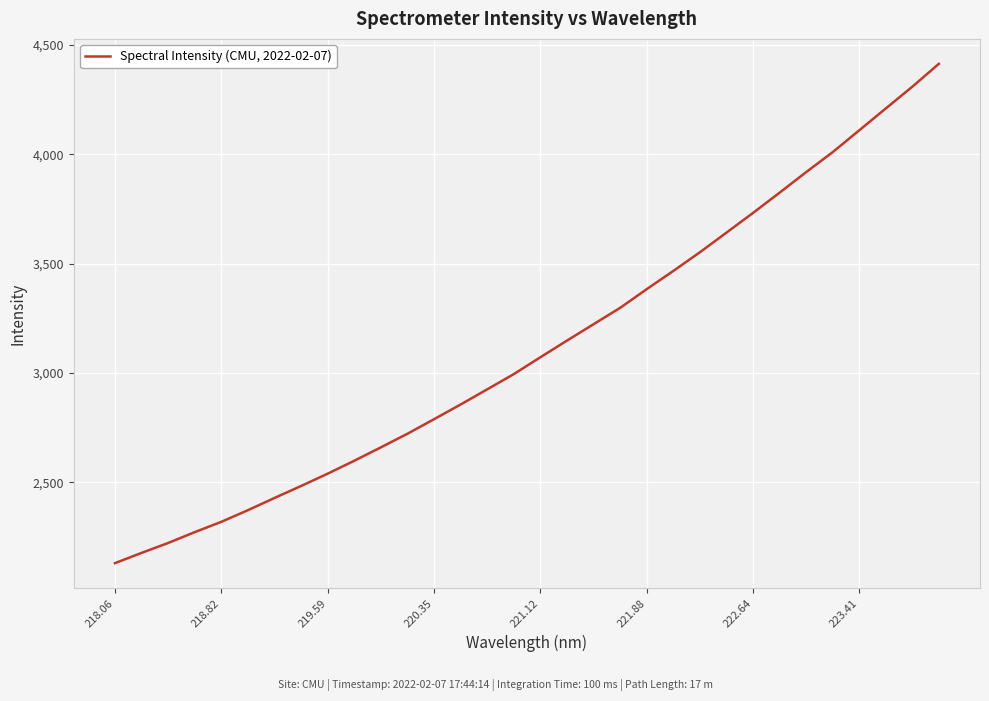

What is the maximum value shown in the chart?

4413.8